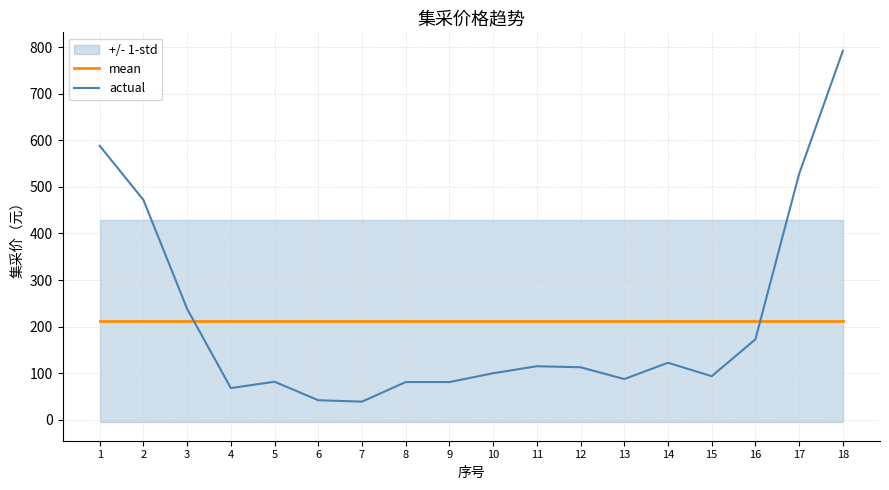

True or false: mean and actual cross at least once.

True